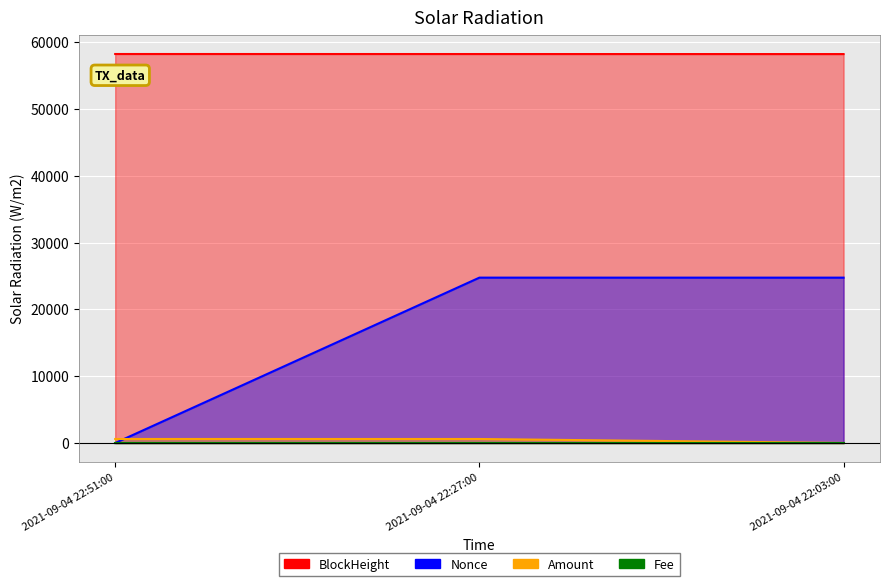

What is the label of the 3rd point from the right?

2021-09-04 22:51:00